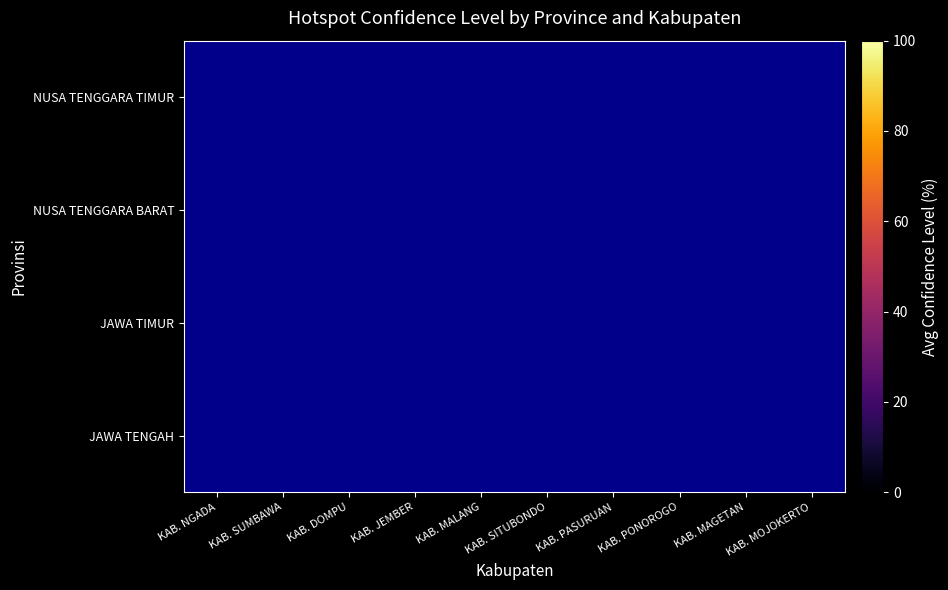

The JAWA TIMUR series shows 11.5 at KAB. MOJOKERTO. True or false?

False